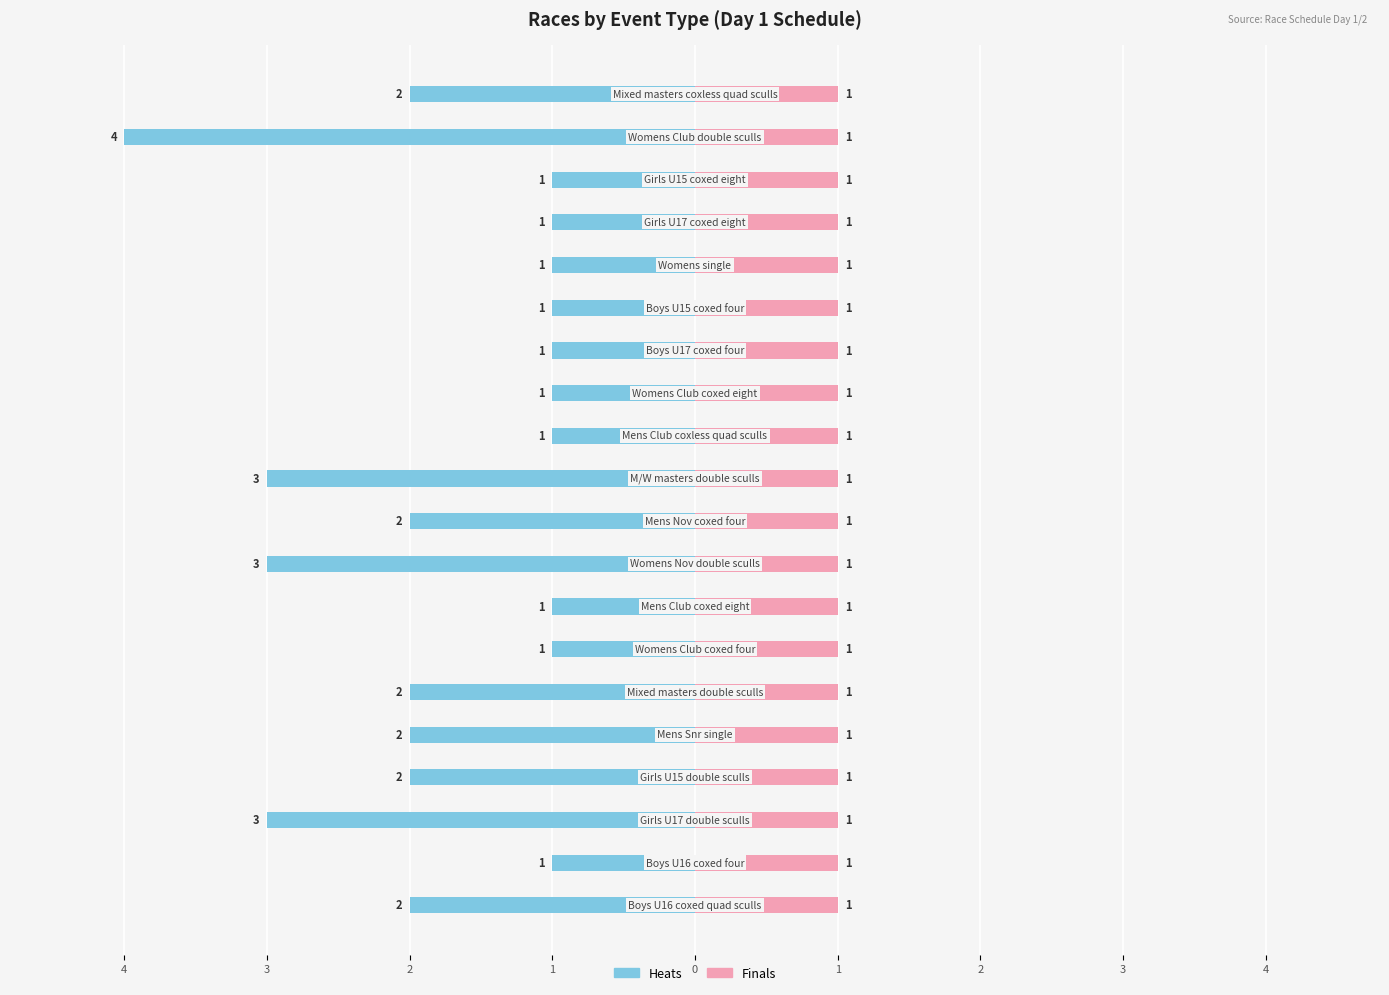

Rank the series at 2 from highest to lowest value.

Finals, Heats